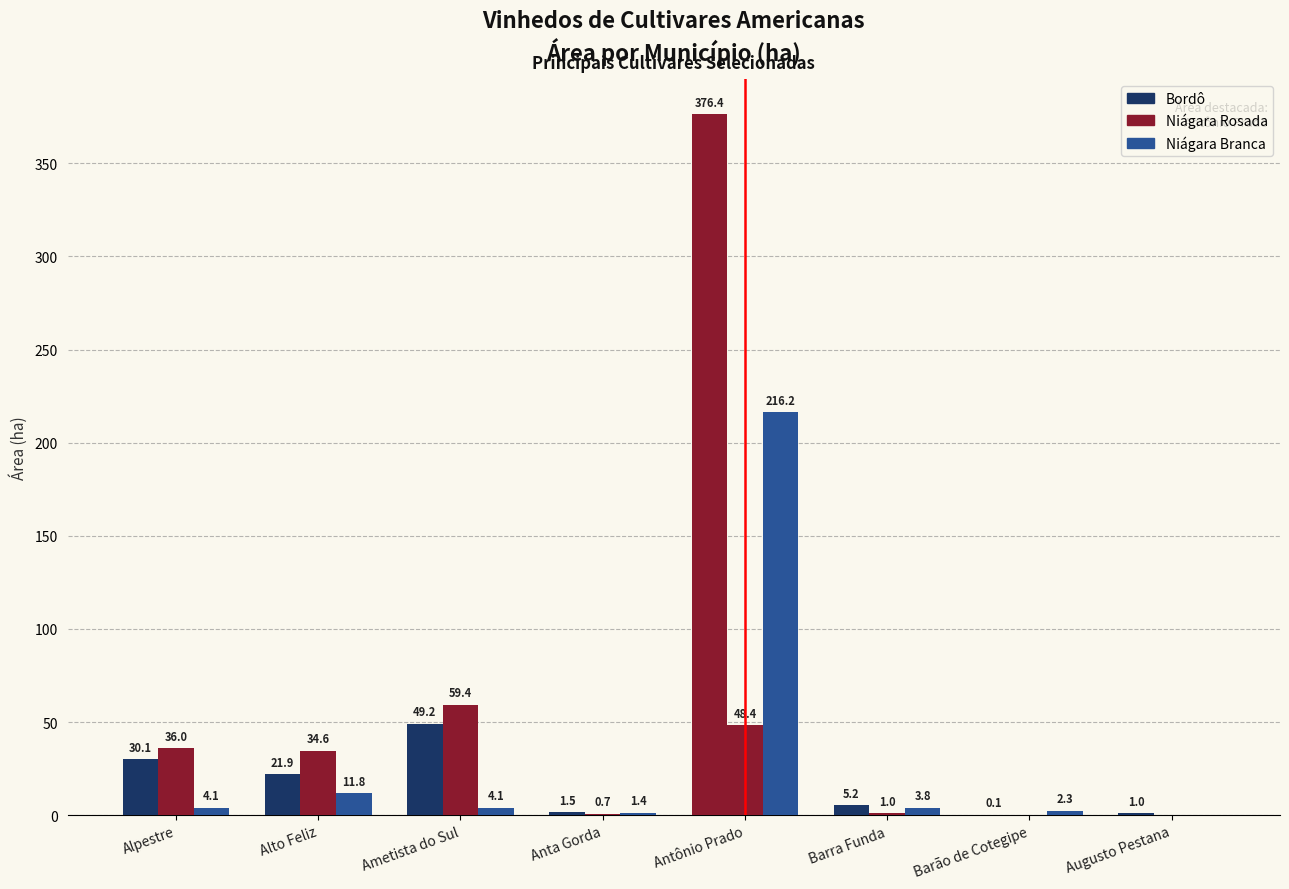

Which label corresponds to the smallest value in the chart?

Barão de Cotegipe